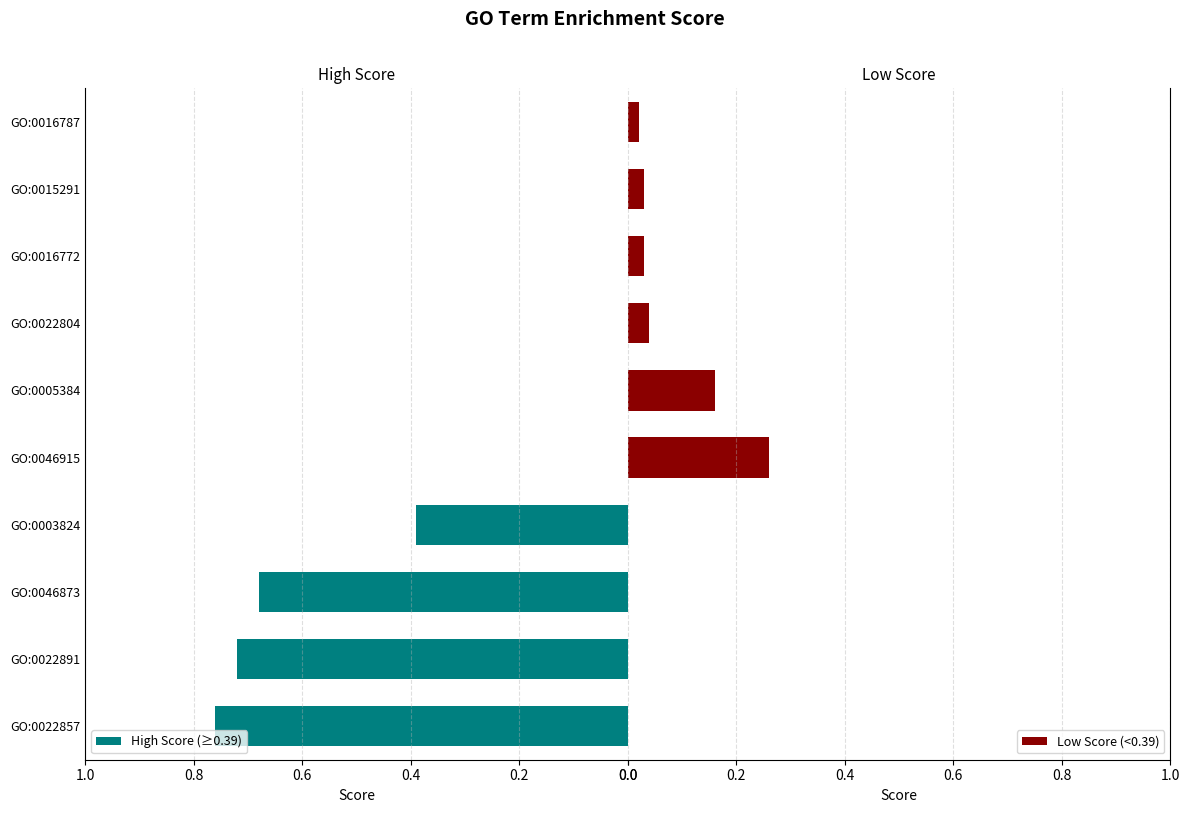

What is the sum of all High Score (≥0.39) values?

2.5